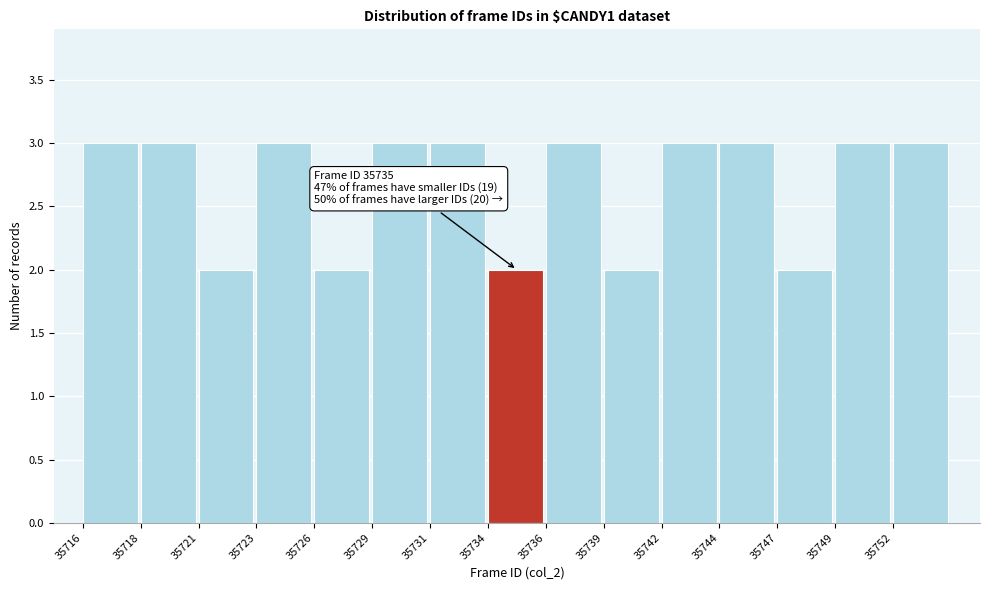

Reading left to right, what are all the values shown in this chart?

3	3	2	3	2	3	3	2	3	2	3	3	2	3	3